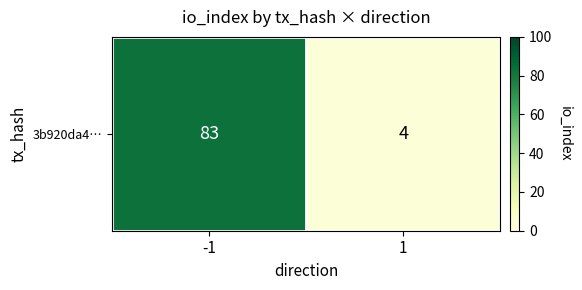

Where is the data nearest to the value 43?

1